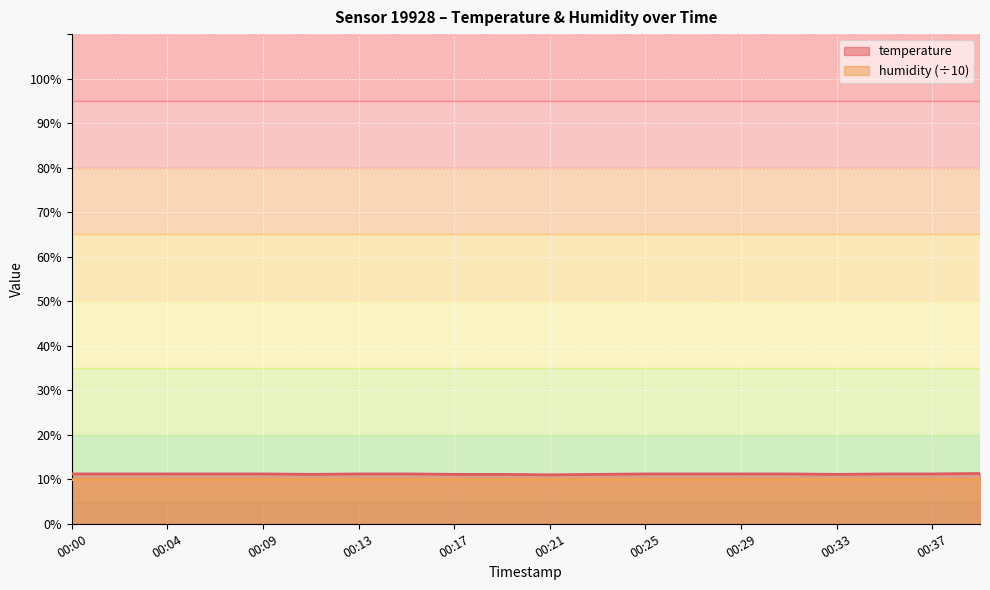

How many series are shown in this chart?

2